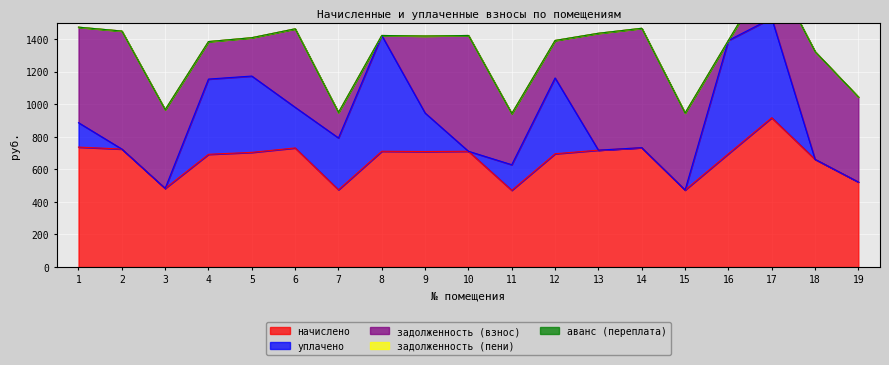

The value of начислено at 16 is 271.6. True or false?

False